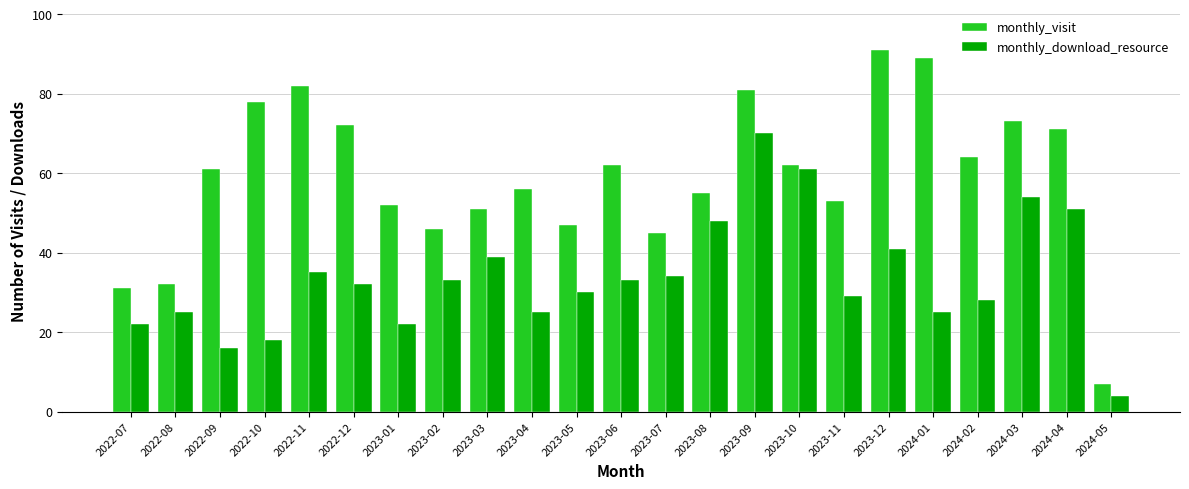

The monthly_download_resource series shows 25 at 2022-08. True or false?

True